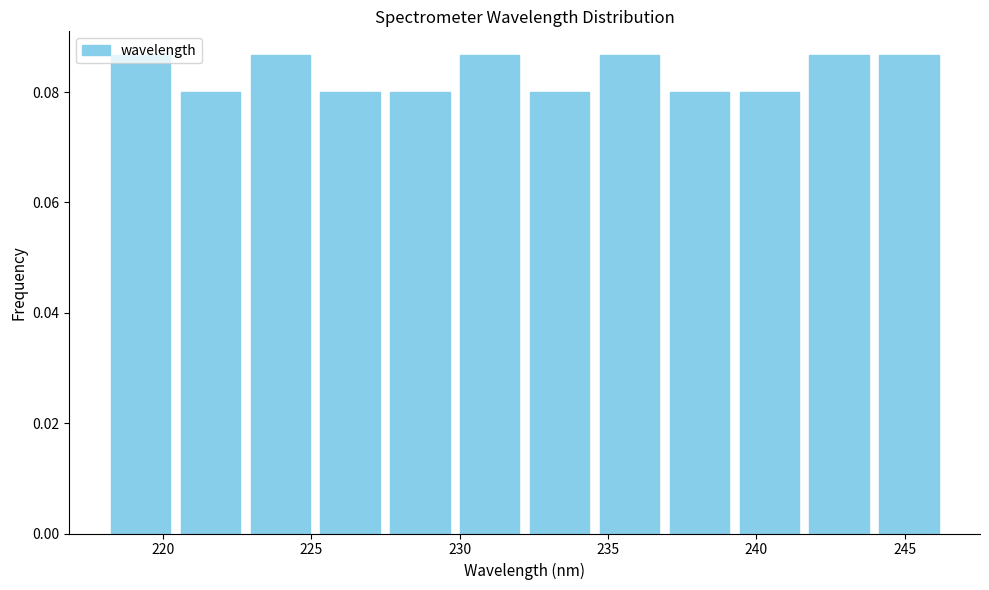

Reading left to right, transcribe this chart: for each bar, give the range it covers on the x-axis and its height. Neither the bar edges nor the heights are printed on the chart, so give them approximately, as read against the axes.

218.0 to 220.5: 0.086
220.5 to 223.0: 0.080
223.0 to 225.0: 0.086
225.0 to 227.5: 0.080
227.5 to 230.0: 0.080
230.0 to 232.0: 0.086
232.0 to 234.5: 0.080
234.5 to 237.0: 0.086
237.0 to 239.5: 0.080
239.5 to 241.5: 0.080
241.5 to 244.0: 0.086
244.0 to 246.5: 0.086